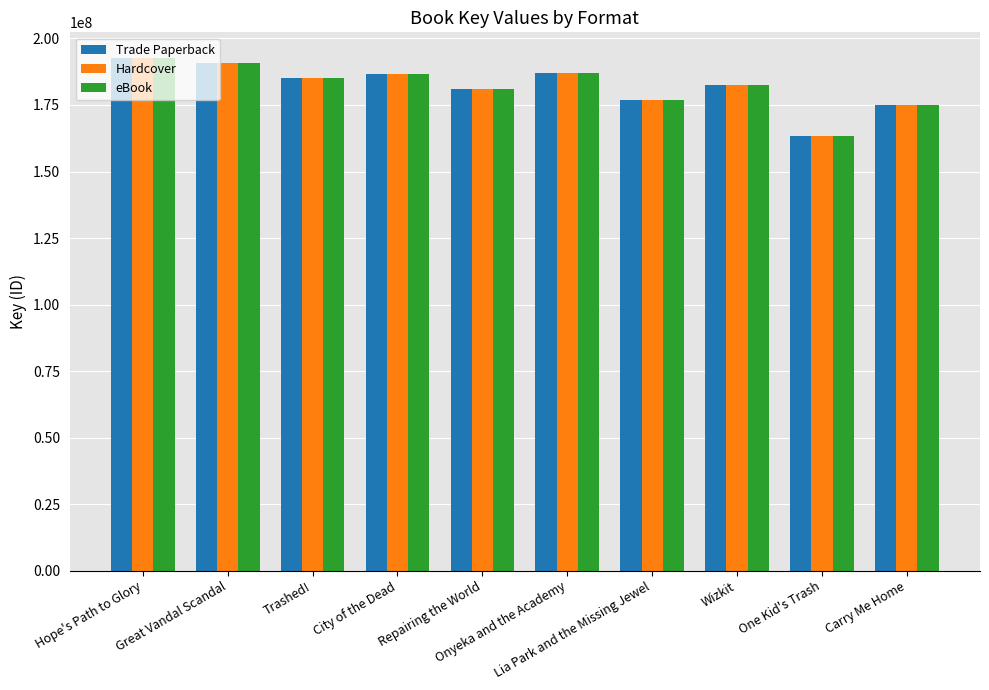

Where does the eBook series first go above 184956211?

Hope's Path to Glory